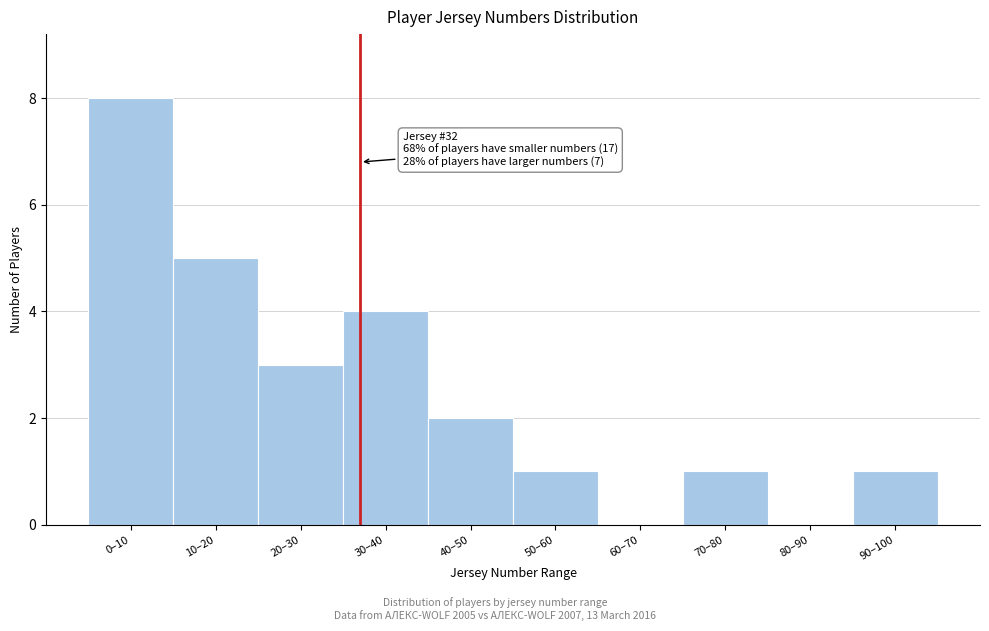

Reading left to right, list all the values displayed in this chart.

0–10=8	10–20=5	20–30=3	30–40=4	40–50=2	50–60=1	60–70=0	70–80=1	80–90=0	90–100=1